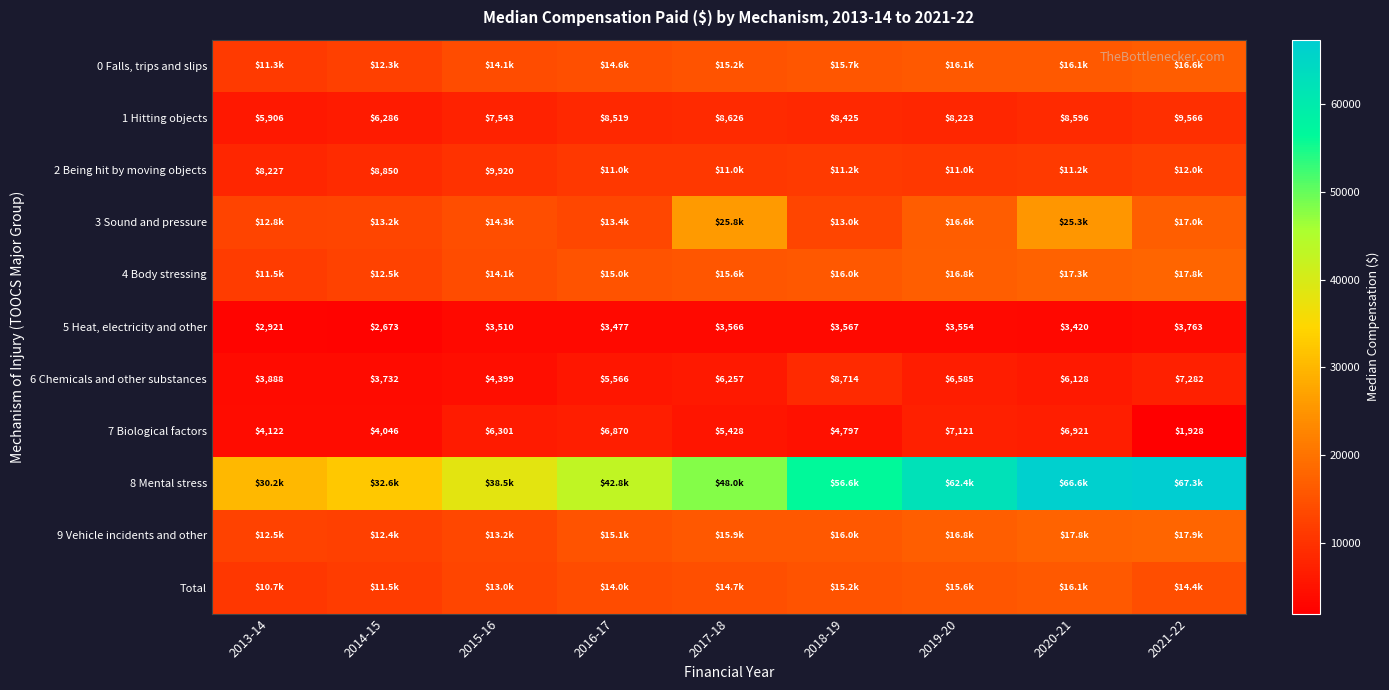

Between 2014-15 and 2013-14, which is larger?

2014-15